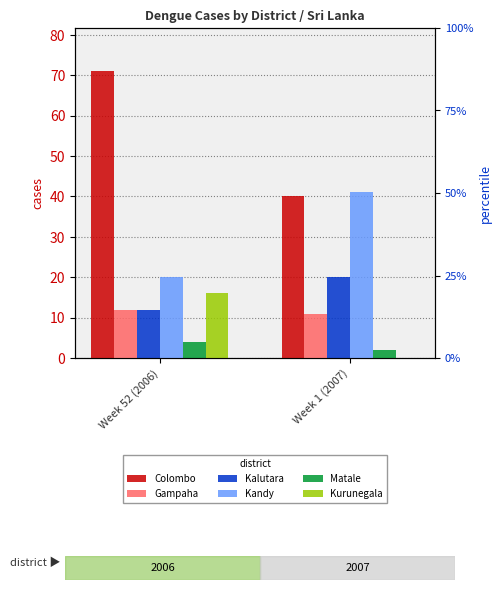

Does the chart contain stacked bars?

No